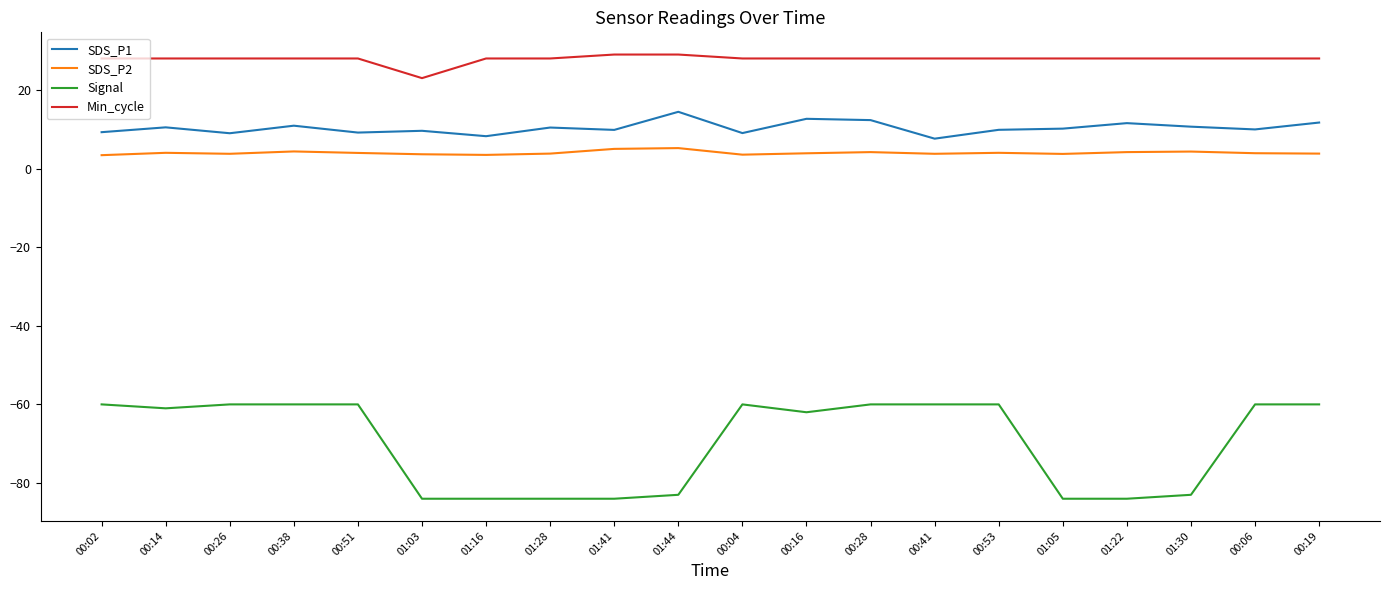

True or false: SDS_P1 and Signal intersect in this chart.

False